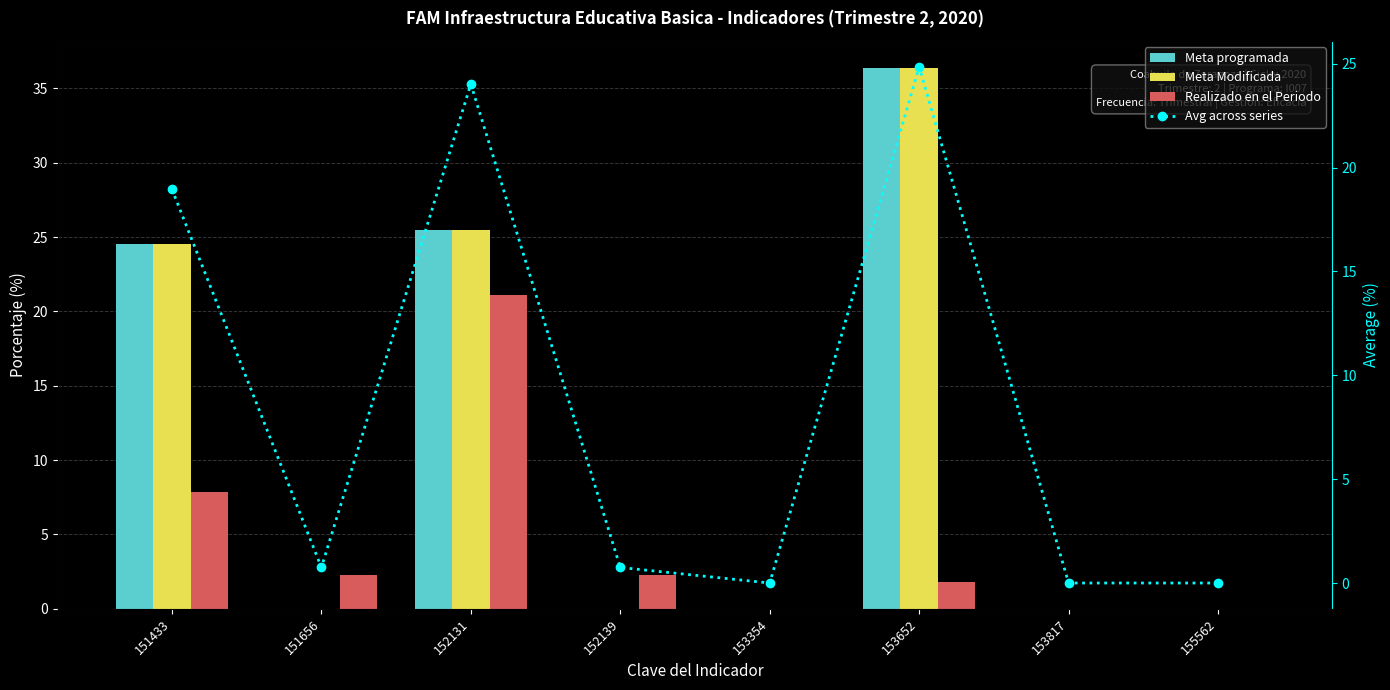

Reading left to right, extract all data points from this chart.

Meta programada: 24.5	0.0	25.5	0.0	0.0	36.4	0.0	0.0
Meta Modificada: 24.5	0.0	25.5	0.0	0.0	36.4	0.0	0.0
Realizado en el Periodo: 7.8	2.2	21.1	2.2	0.0	1.8	0.0	0.0
Avg across series: 19.0	0.7	24.0	0.7	0.0	24.8	0.0	0.0